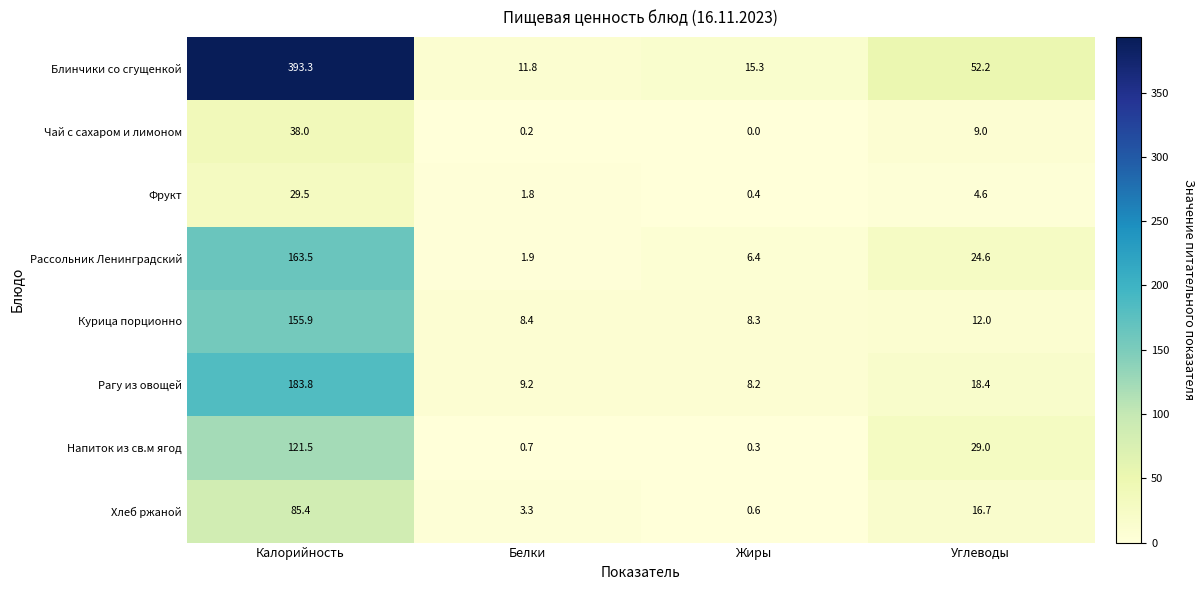

Which series has the largest total across all categories?

Блинчики со сгущенкой